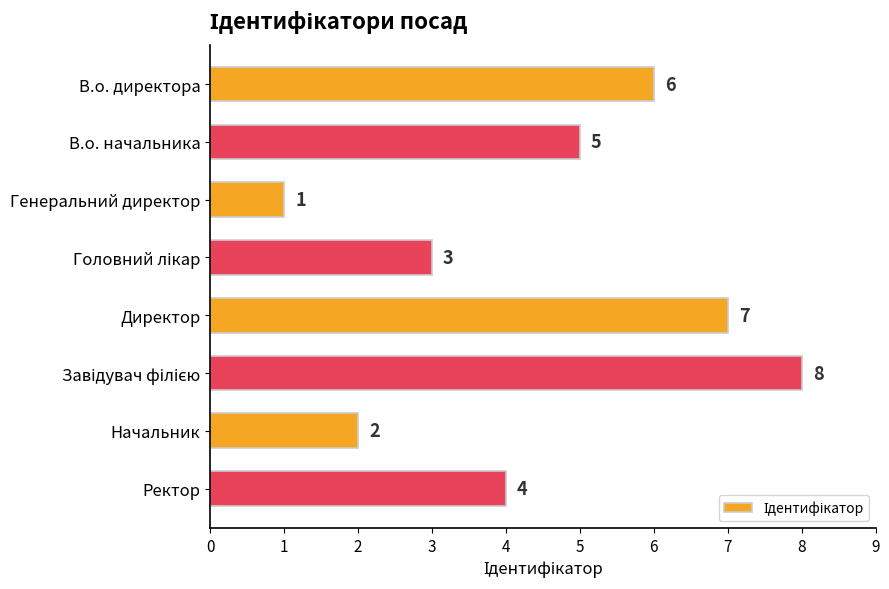

Between В.о. начальника and В.о. директора, which is larger?

В.о. директора